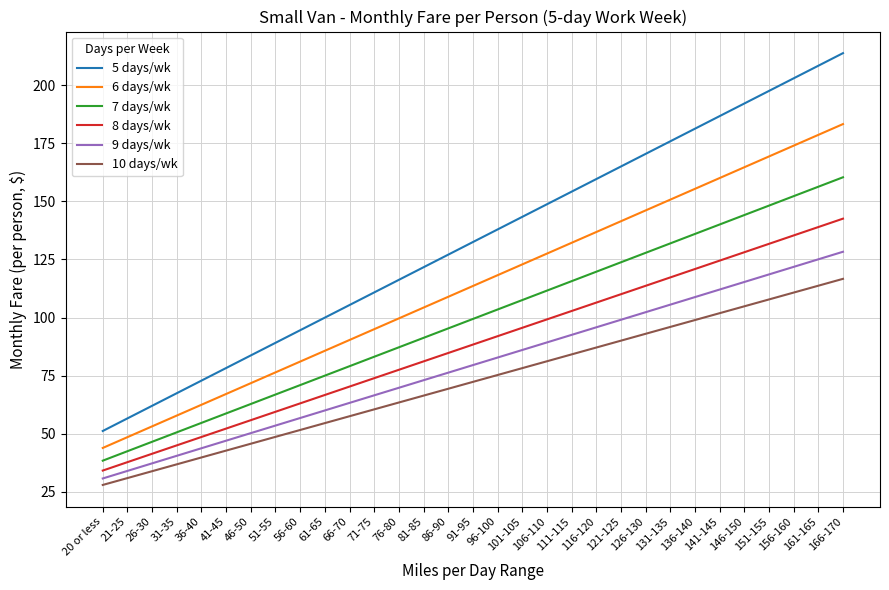

What is the difference between the 5 days/wk values at 51-55 and 156-160?

113.9